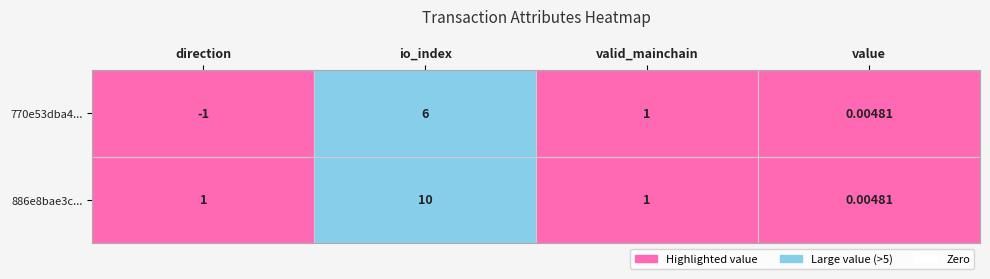

How many data points does each series have?

4